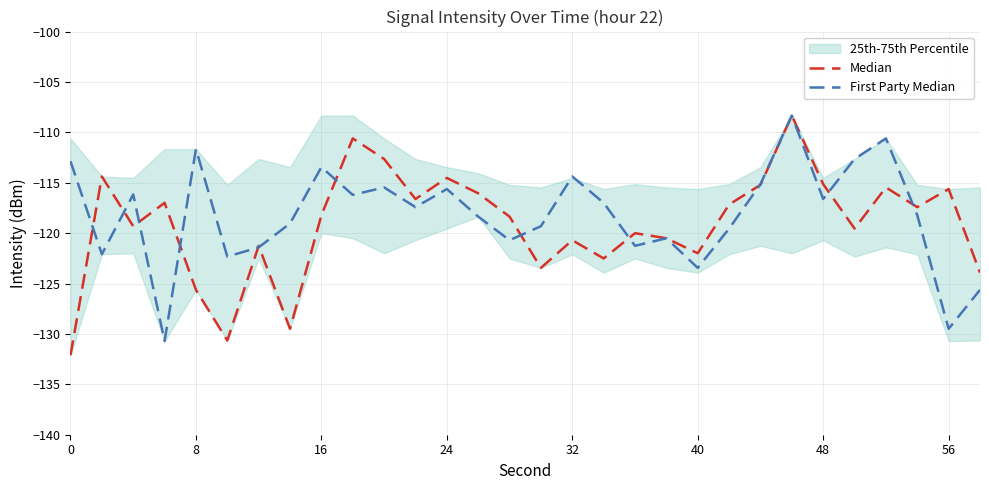

How many values in the First Party Median series are below -117?

16